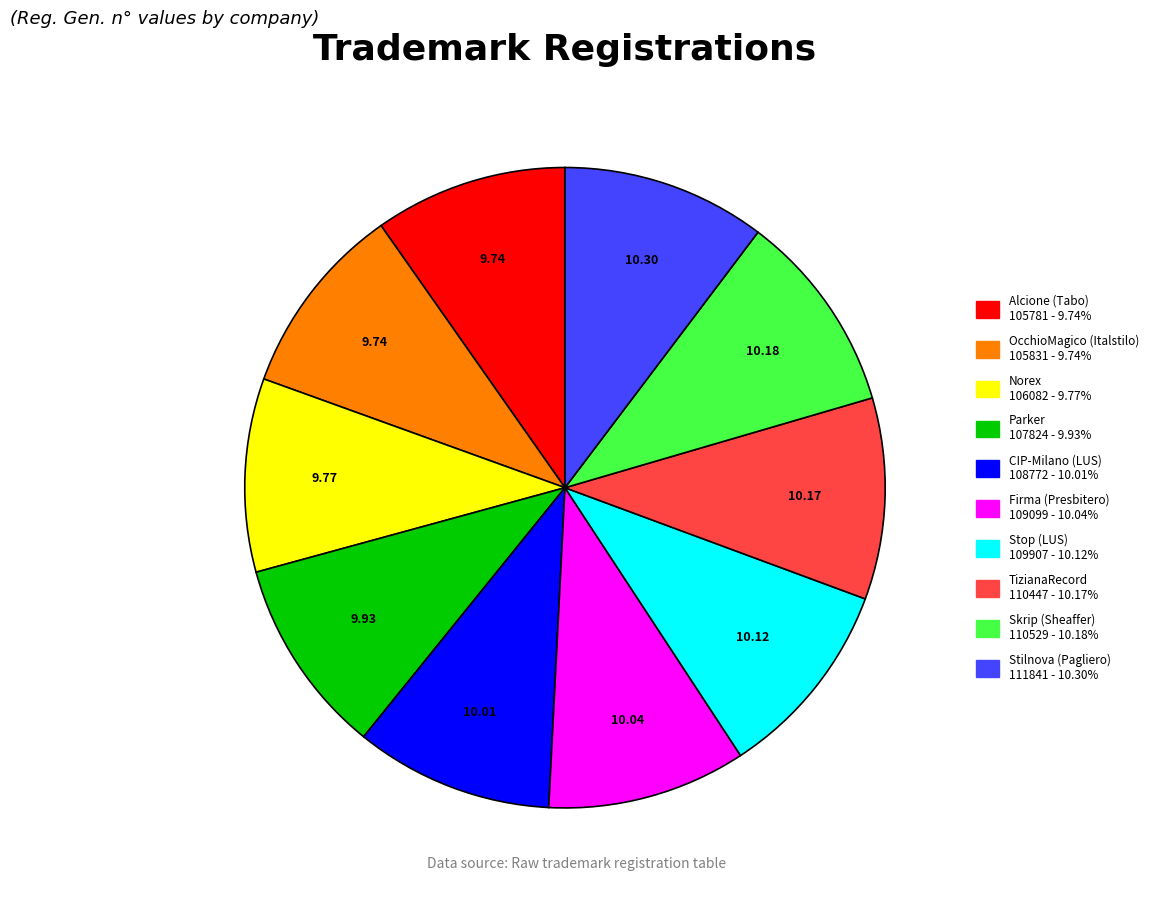

What is the ratio of the value at OcchioMagico (Italstilo) to the value at TizianaRecord?

1.0